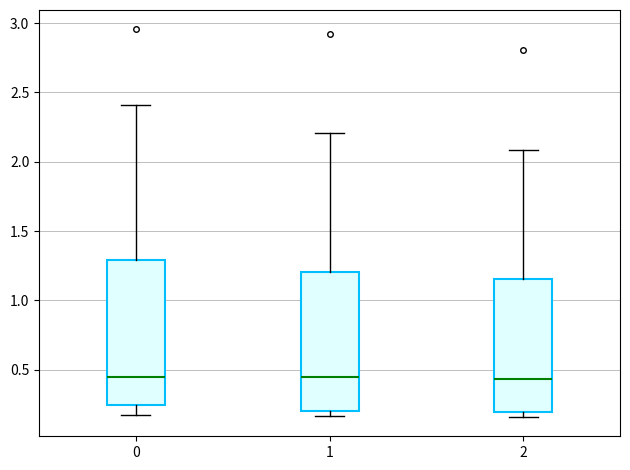

Reading left to right, transcribe this box plot: for each box, give where its median line is, the range the box spans, and where its two whiskers end, as read against the y-axis. The values are not printed on the chart, so give them approximately, as read against the axis.

0: median 0.45, box 0.25 to 1.30, whiskers 0.20 to 2.40
1: median 0.45, box 0.20 to 1.20, whiskers 0.15 to 2.20
2: median 0.45, box 0.20 to 1.15, whiskers 0.15 to 2.10